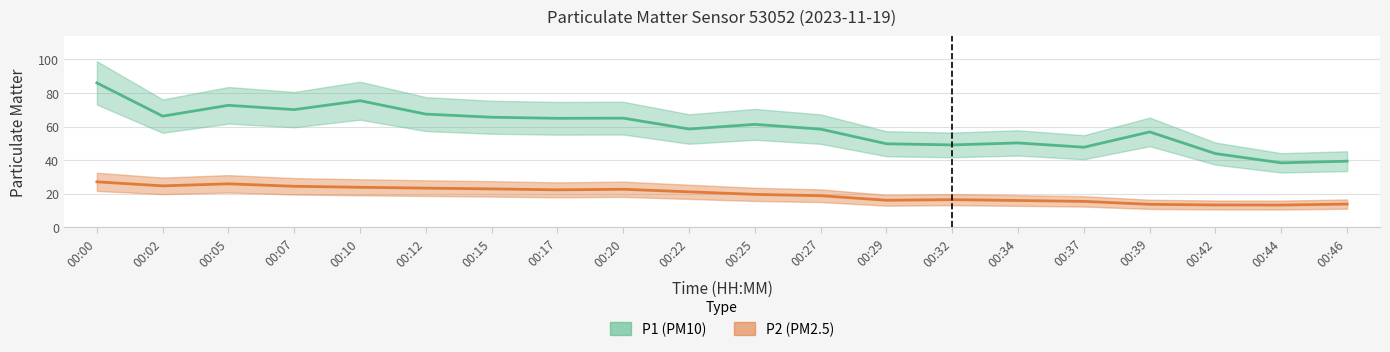

What is the difference between the maximum and second lowest values in the P2 (PM2.5) series?

13.8